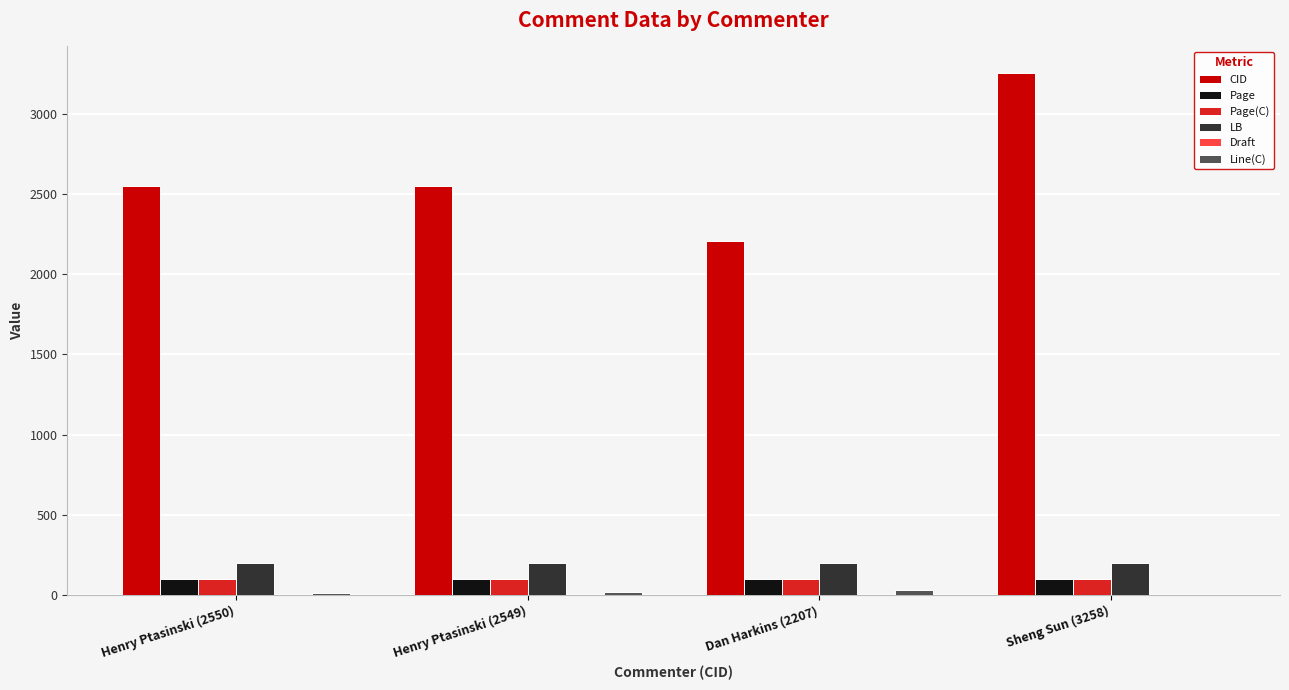

Which series has the widest spread of values?

CID